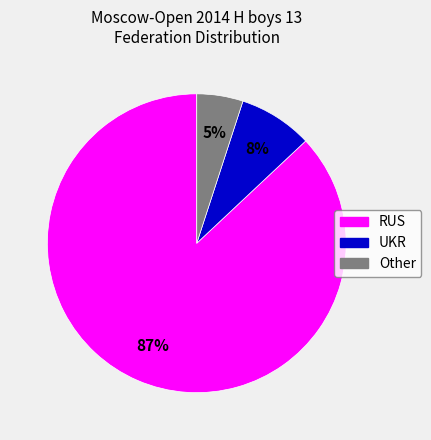

Rank the categories by value from lowest to highest.

Other, UKR, RUS